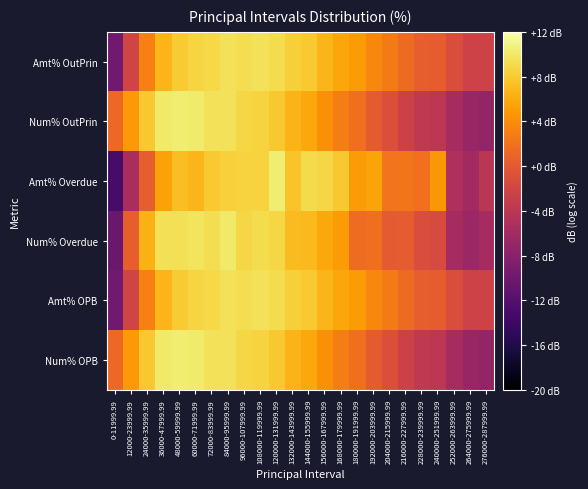

What is the total value across all series at 252000-263999.99?

-24.4